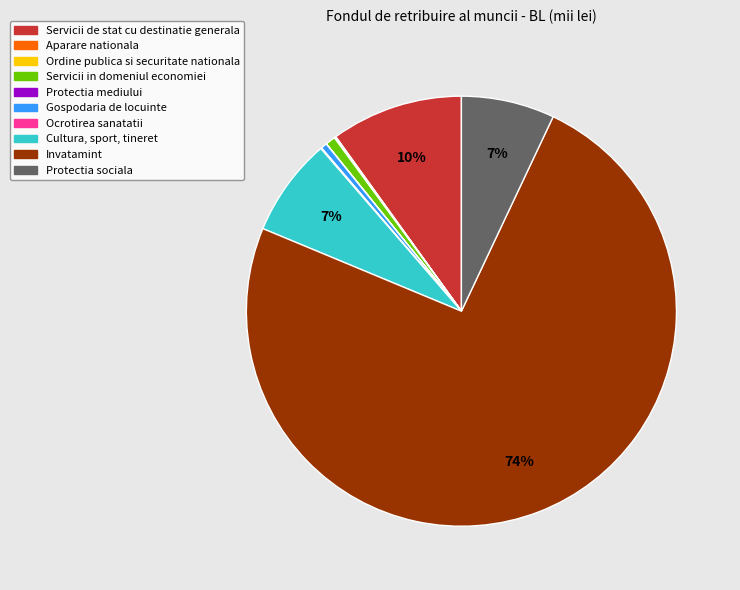

True or false: Cultura, sport, tineret accounts for 19% of the total.

False